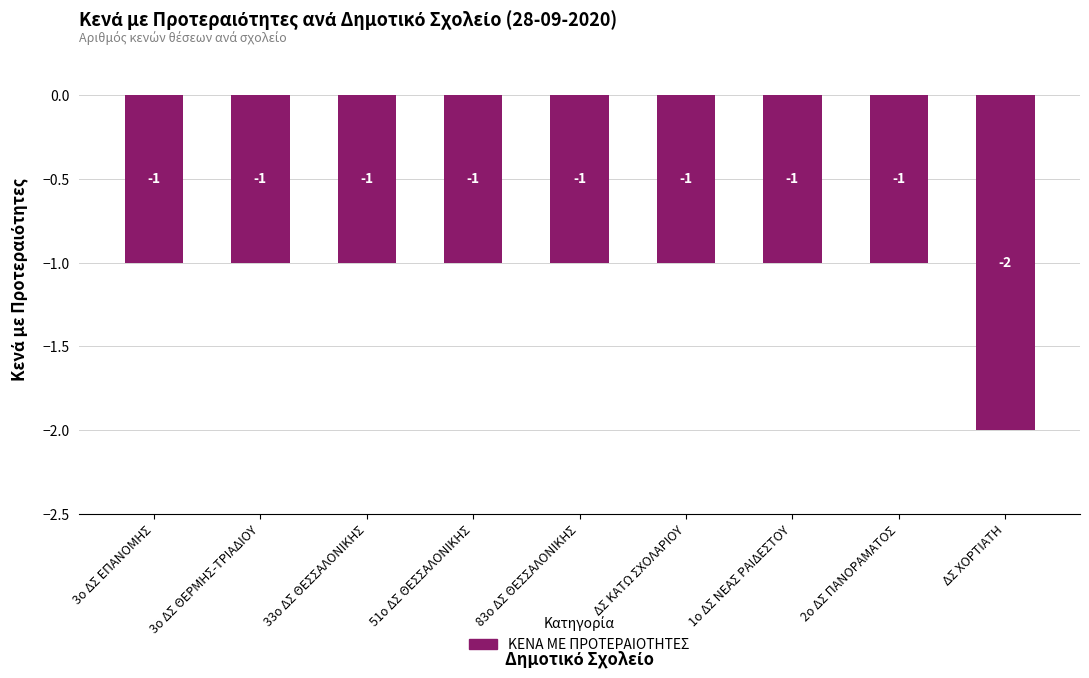

At which category does the chart reach its minimum across all series?

ΔΣ ΧΟΡΤΙΑΤΗ